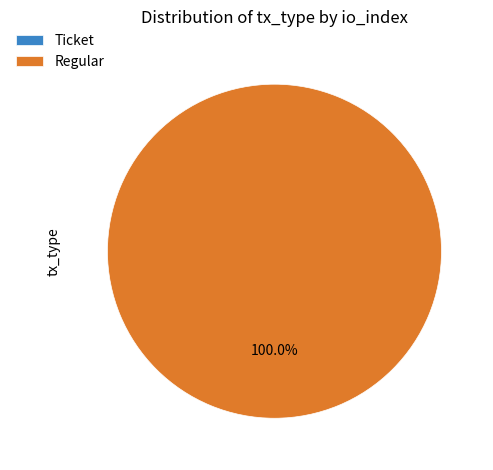

To the nearest percent, what is the combined percentage of Ticket (io_index=0) and Regular (io_index=49)?

100%